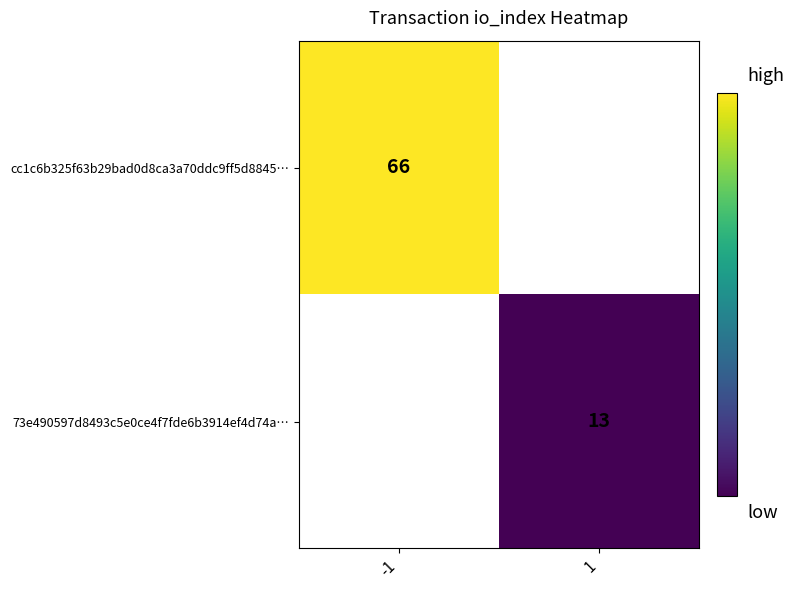

Is it true that 73e490597d8493c5e0ce4f7fde6b3914ef4d74a… equals 22 at 1?

False